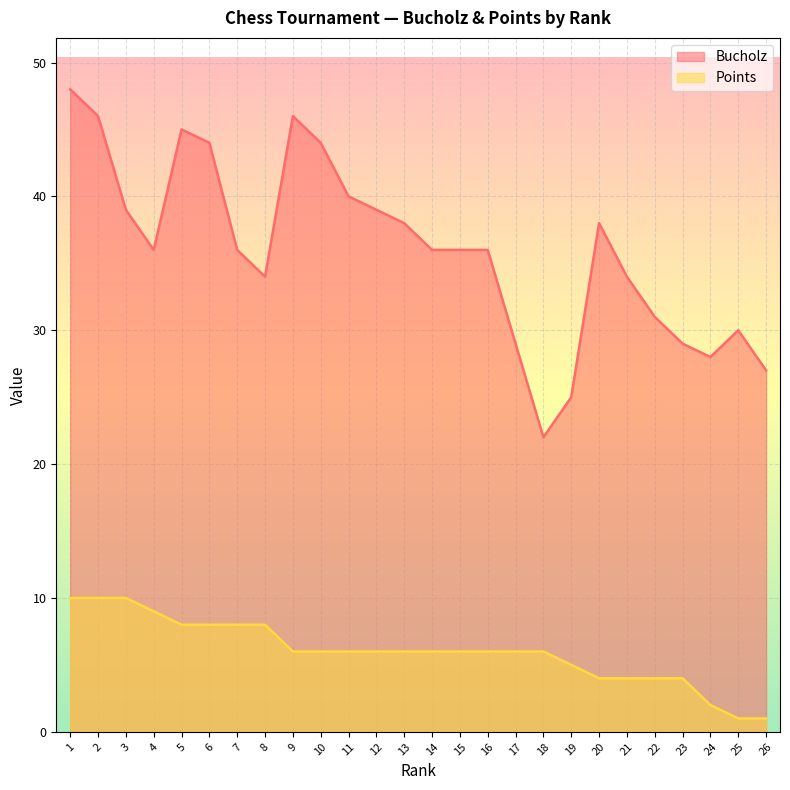

What is the average value of the Bucholz series?

36